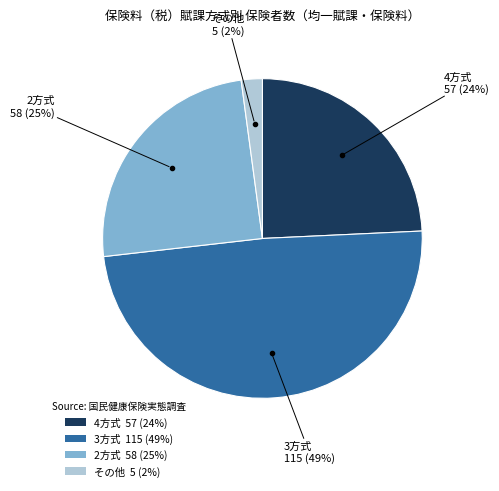

Does any single category account for the majority?

No